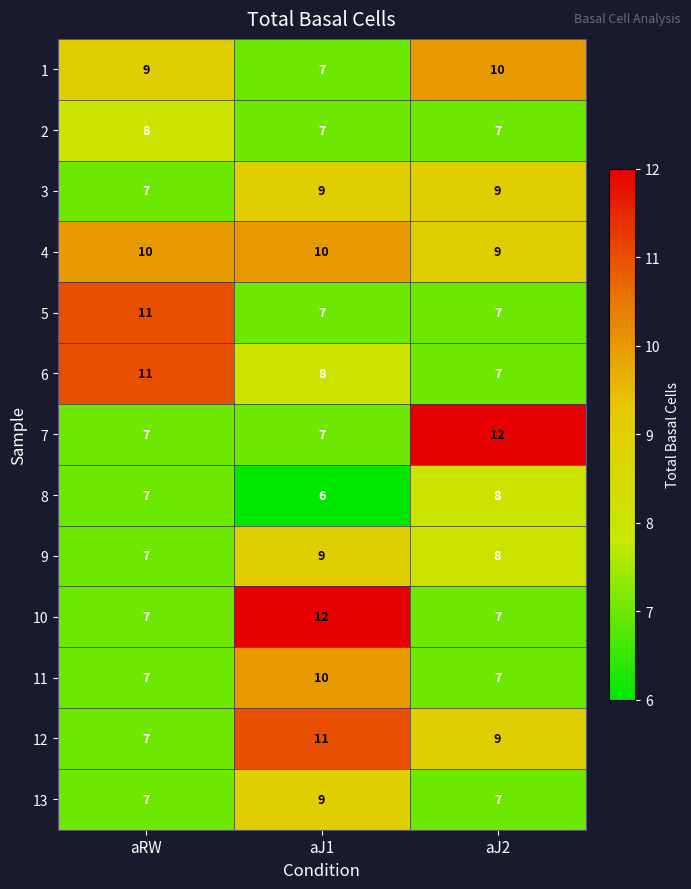

At which category is the sum across all series the highest?

aJ1